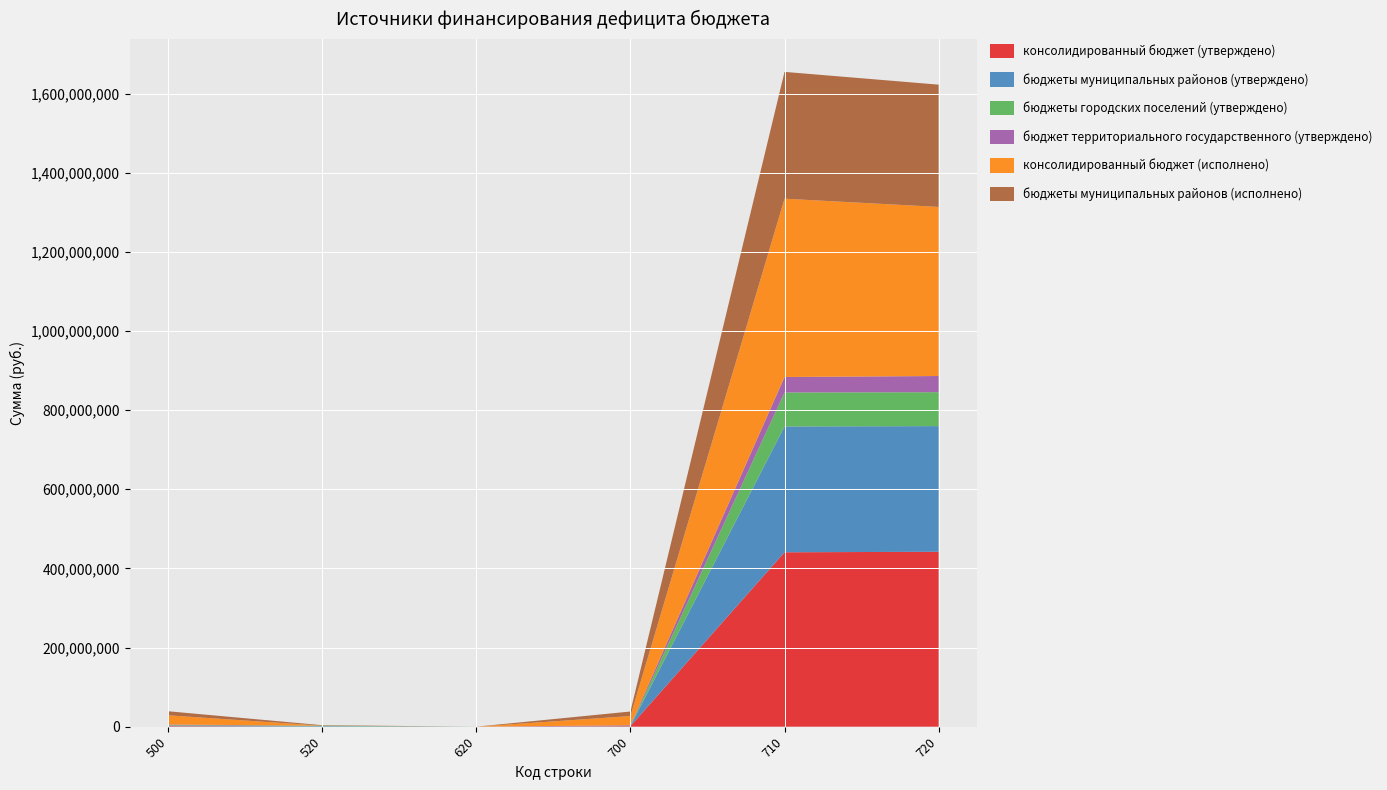

Reading right to left, extract all data points from this chart.

консолидированный бюджет (утверждено): 441987411.9	440729052.9	1258359.0	0.0	0.0	1258359.0
бюджеты муниципальных районов (утверждено): 317578496.9	317883022.6	304525.6	0.0	1243260.0	938734.4
бюджеты городских поселений (утверждено): 85664707.3	85868686.9	203979.7	0.0	1243260.0	1447239.7
бюджет территориального государственного (утверждено): 40919571.7	39152707.4	1766864.3	0.0	0.0	1766864.3
консолидированный бюджет (исполнено): 427262884.4	450599232.3	23336347.9	0.0	0.0	23336347.9
бюджеты муниципальных районов (исполнено): 308980094.0	320448514.8	11468420.8	0.0	1243260.0	10225160.8